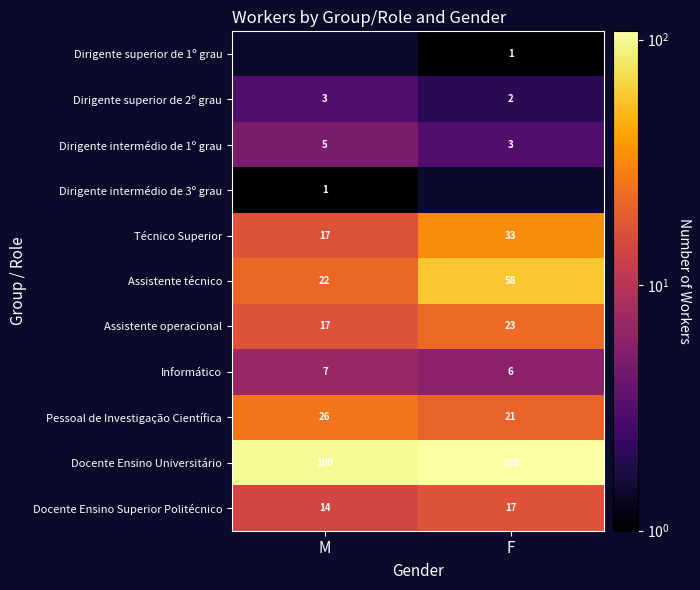

What is the sum of all Técnico Superior values?

50